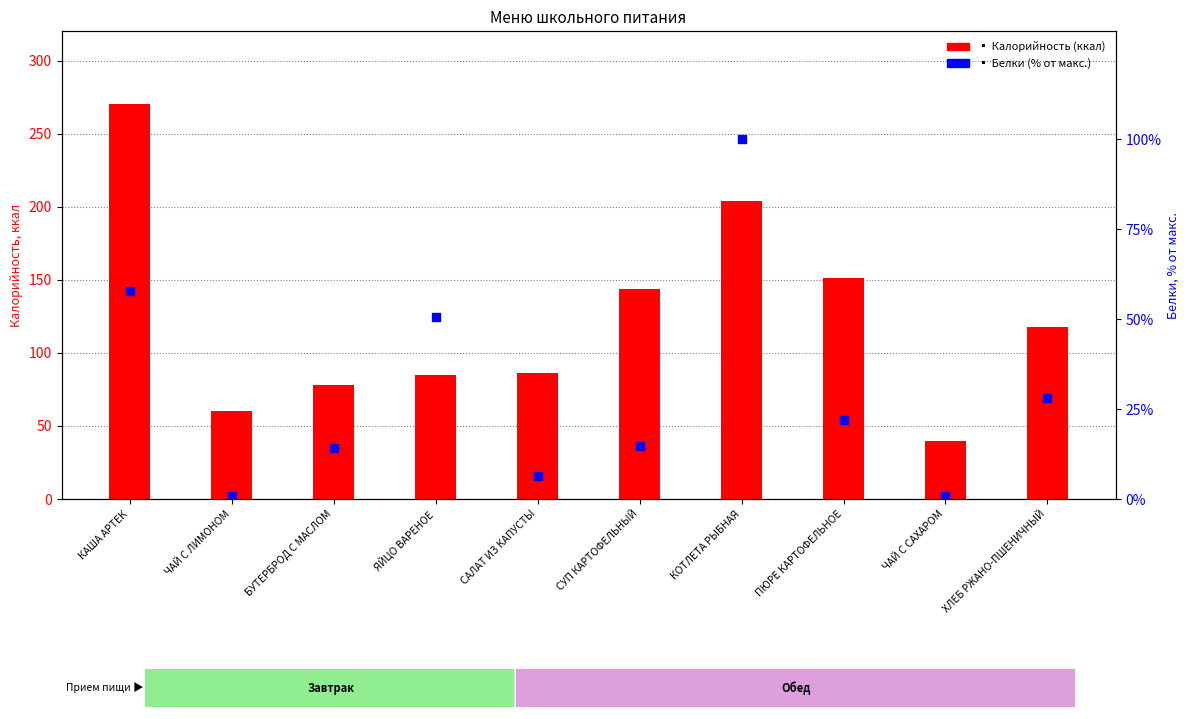

Which series contains the lowest Y value?

Белки (% от макс.)